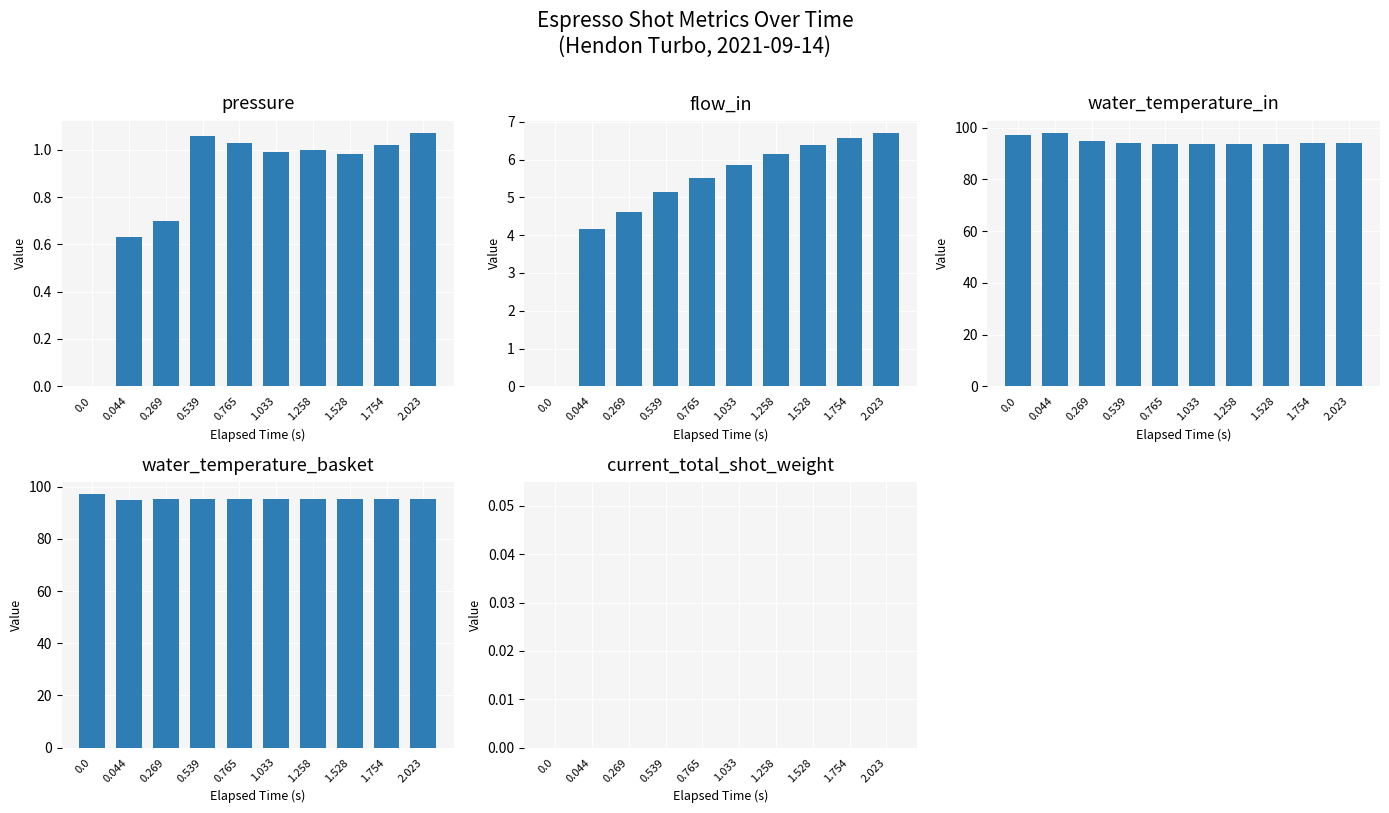

What is the total value across all series at 0.044?

197.6